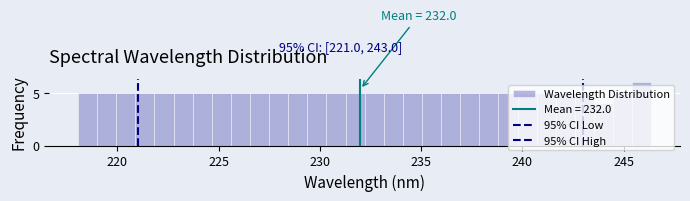

Read against the x-axis, roughly where is the centre of the tallest bar?

246.0